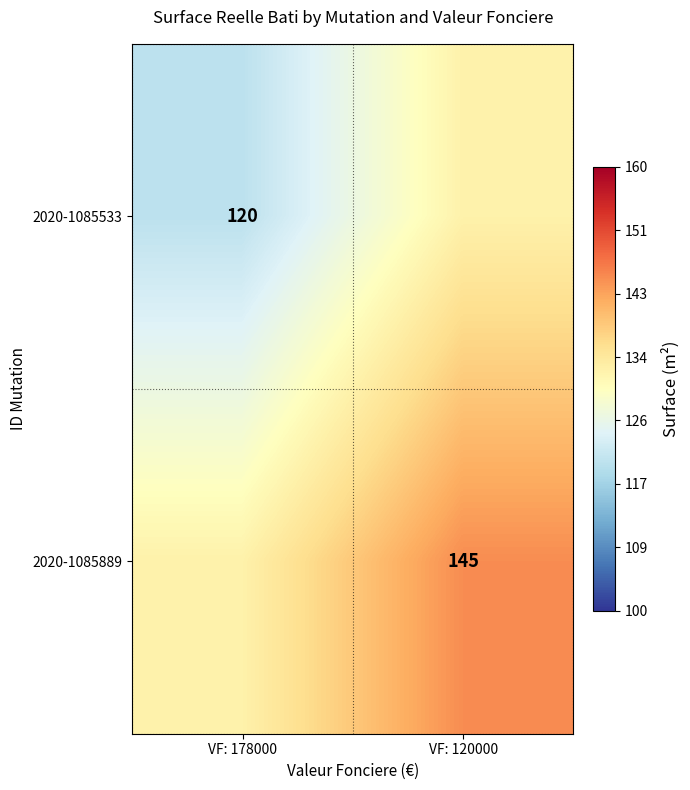

Is the value of 2020-1085889 at VF: 120000 greater than the value of 2020-1085533 at VF: 178000?

Yes